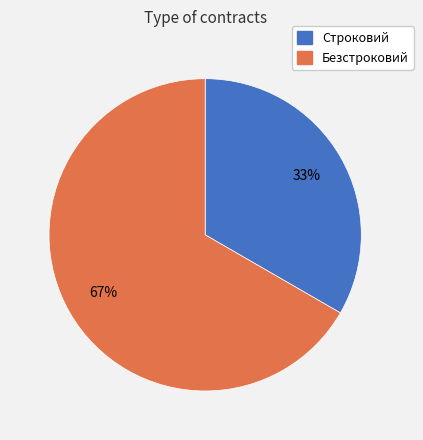

Count the number of slices in the pie.

2